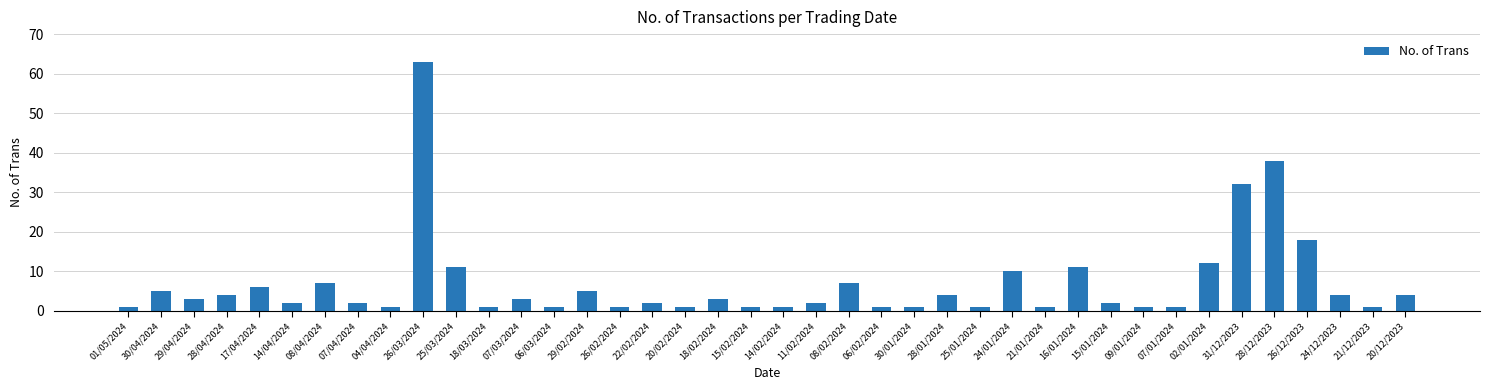

What is the approximate value at 26/02/2024?

1